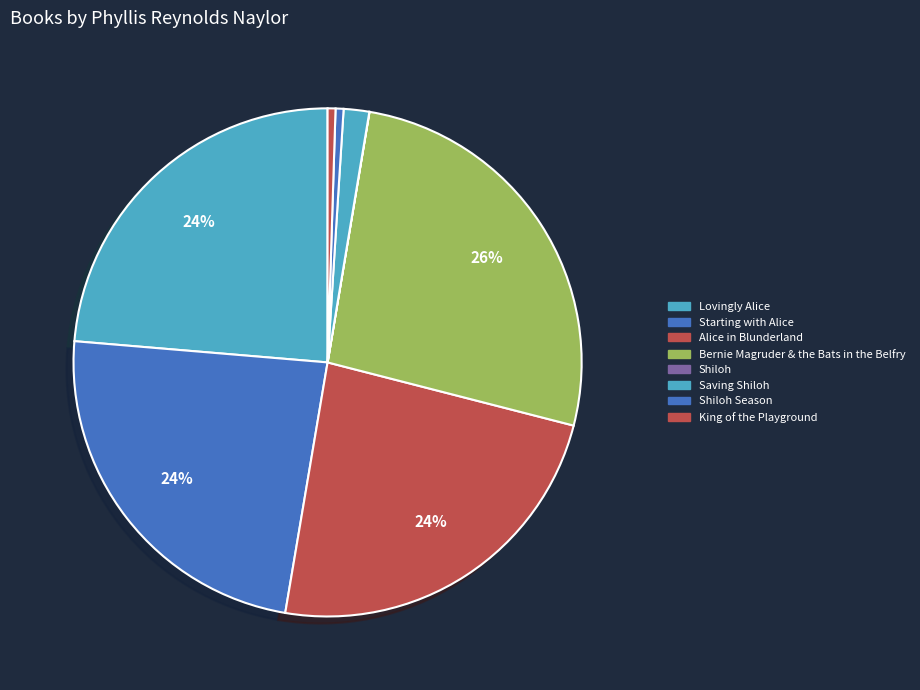

Which slice is the largest?

Bernie Magruder & the Bats in the Belfry